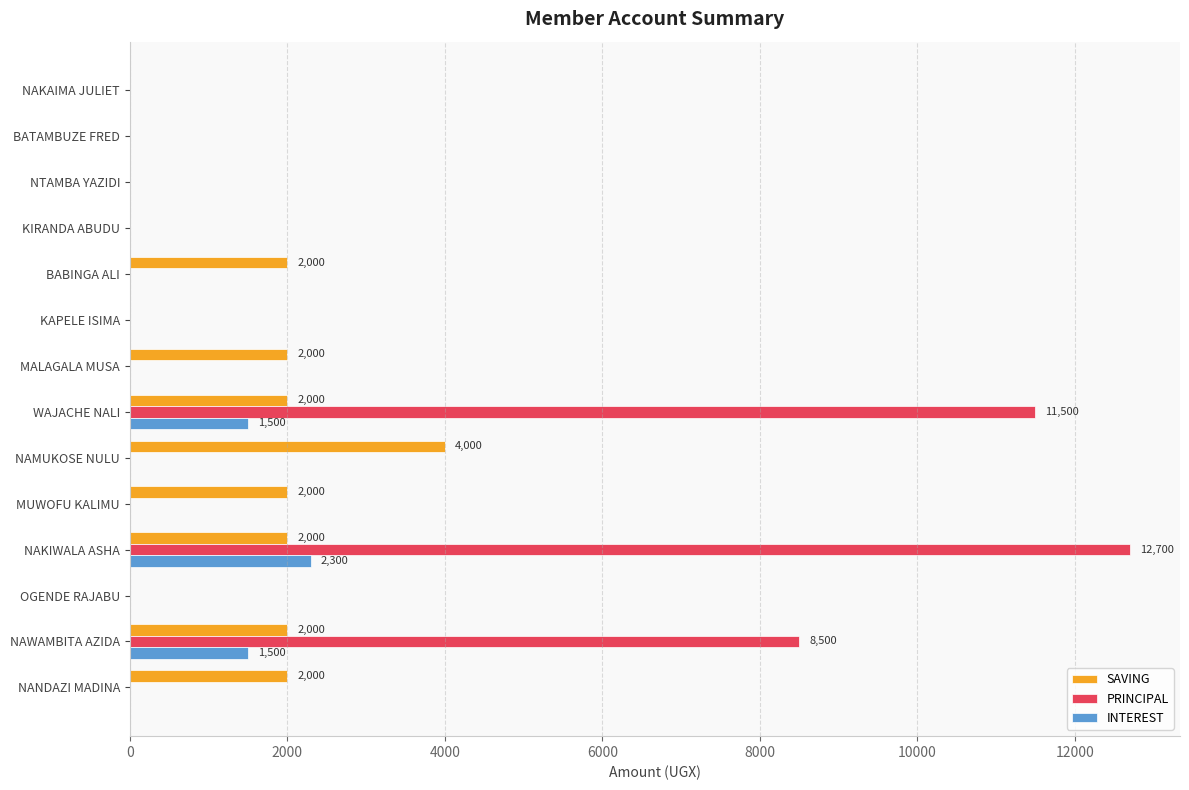

The value of PRINCIPAL at KAPELE ISIMA is 0. True or false?

True